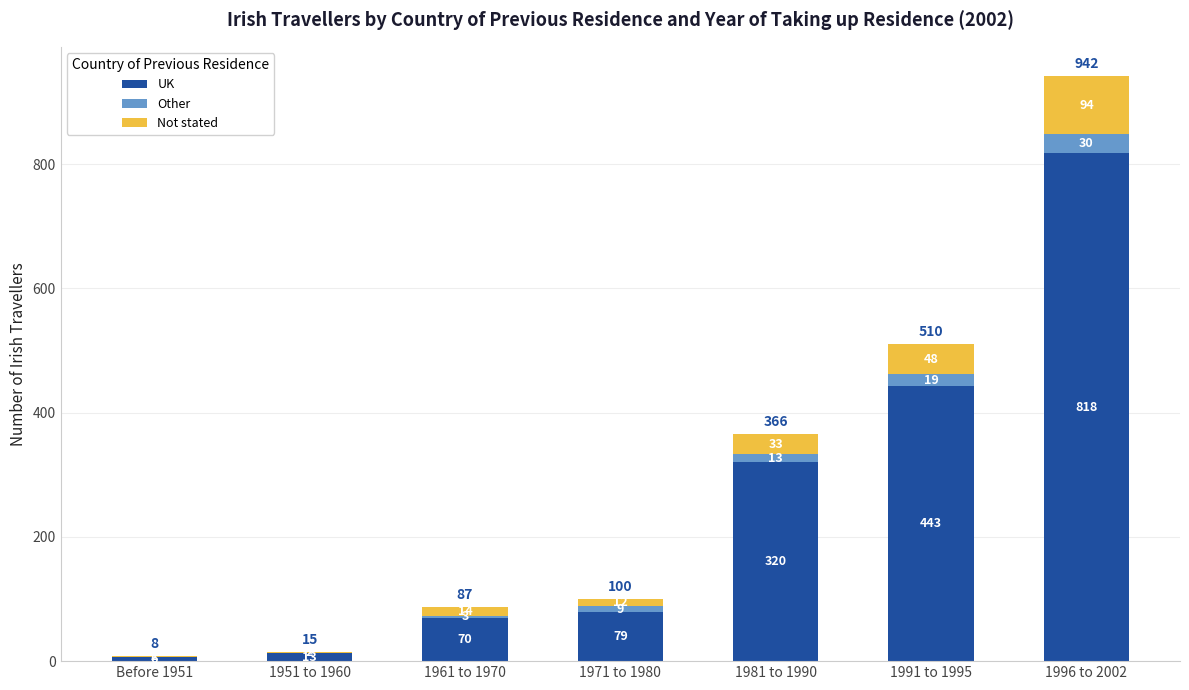

Reading left to right, transcribe the values for UK.

Before 1951=6	1951 to 1960=13	1961 to 1970=70	1971 to 1980=79	1981 to 1990=320	1991 to 1995=443	1996 to 2002=818